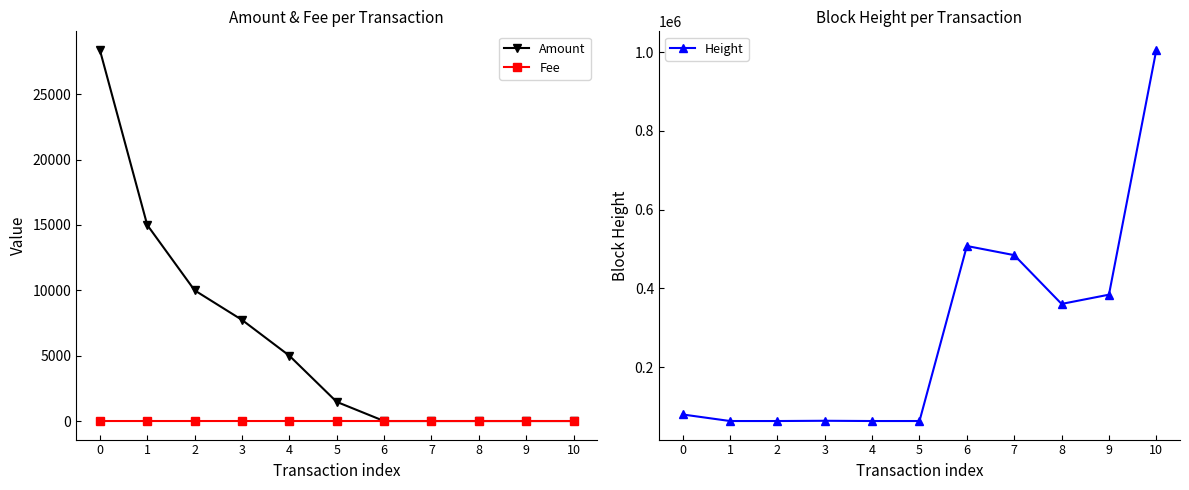

What is the sum of all Amount values?

67598.0